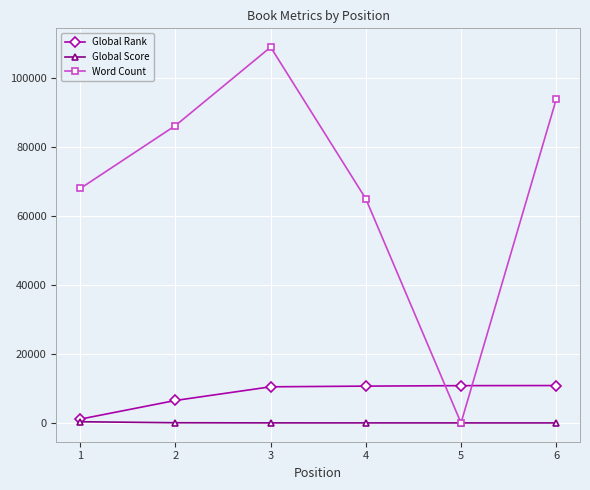

Is the value of Global Rank at 4 greater than the value of Global Score at 3?

Yes